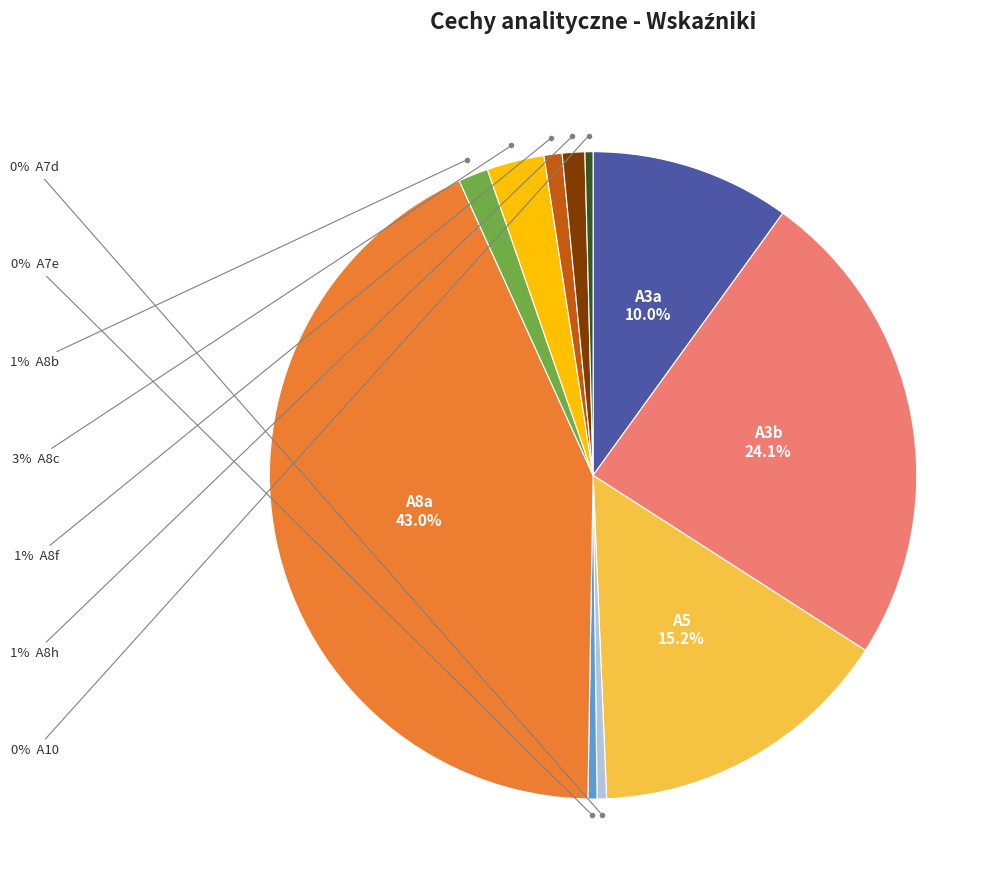

Is there a majority slice in this chart?

No